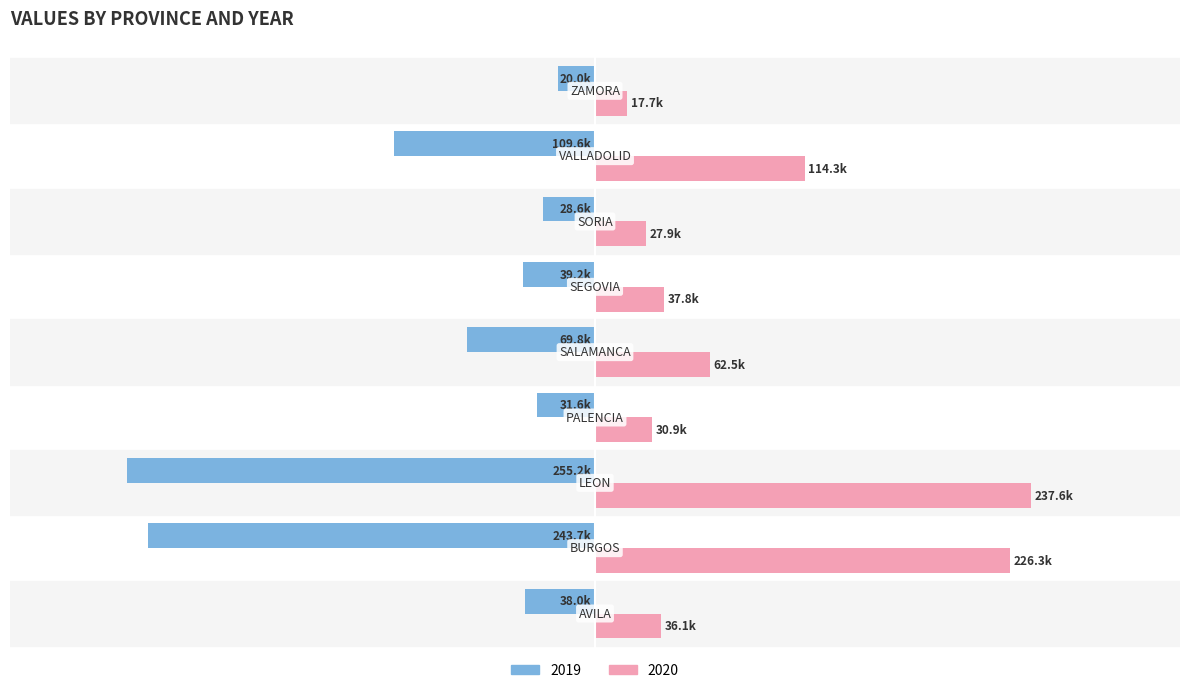

Which category has the highest value across all series?

LEON